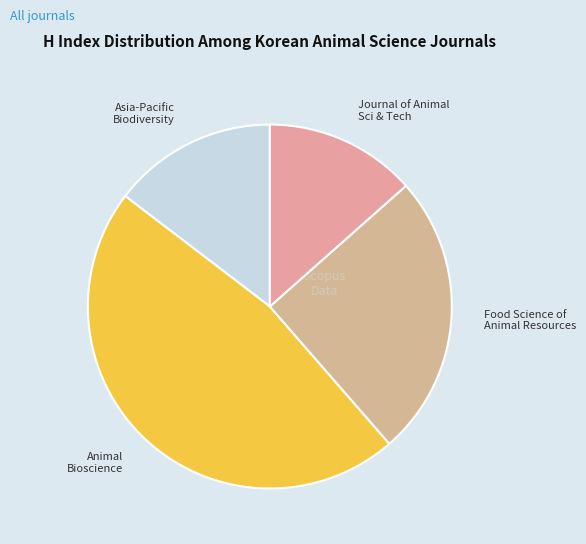

What is the largest slice in the pie chart?

Animal Bioscience